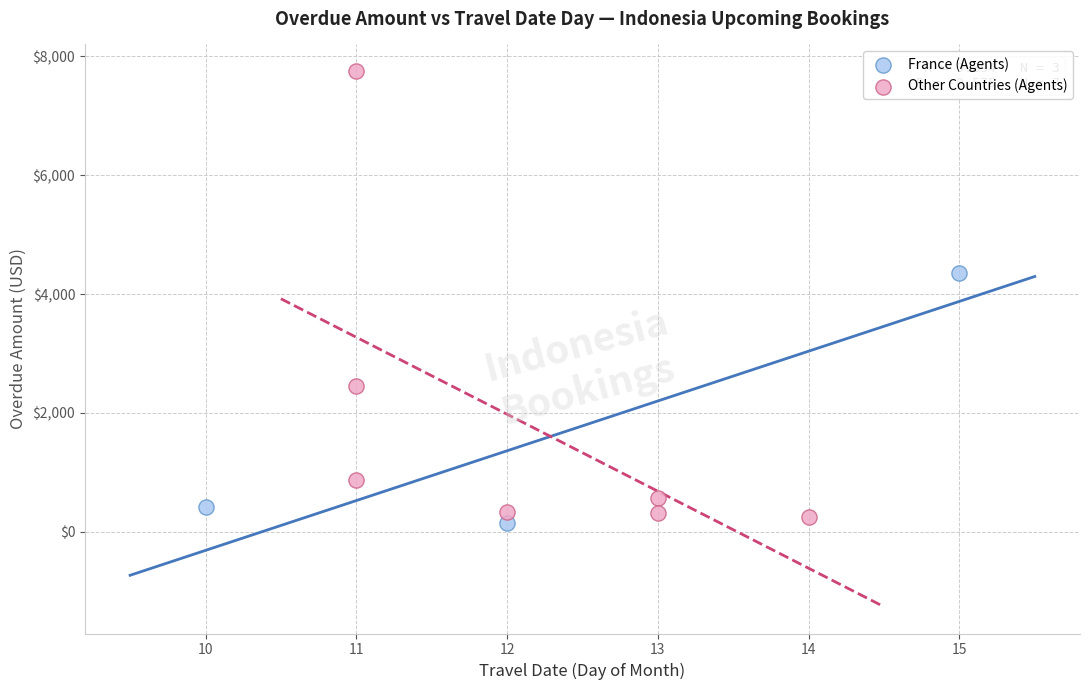

Which series contains the highest Y value?

Other Countries (Agents)